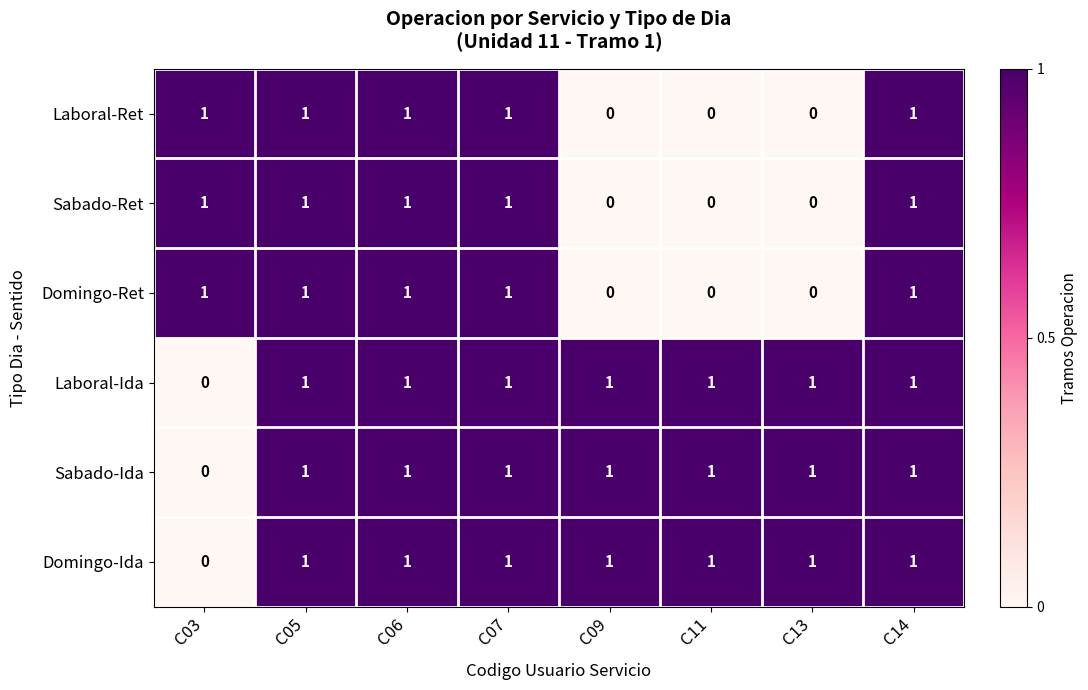

At how many categories does at least one series exceed 0?

8